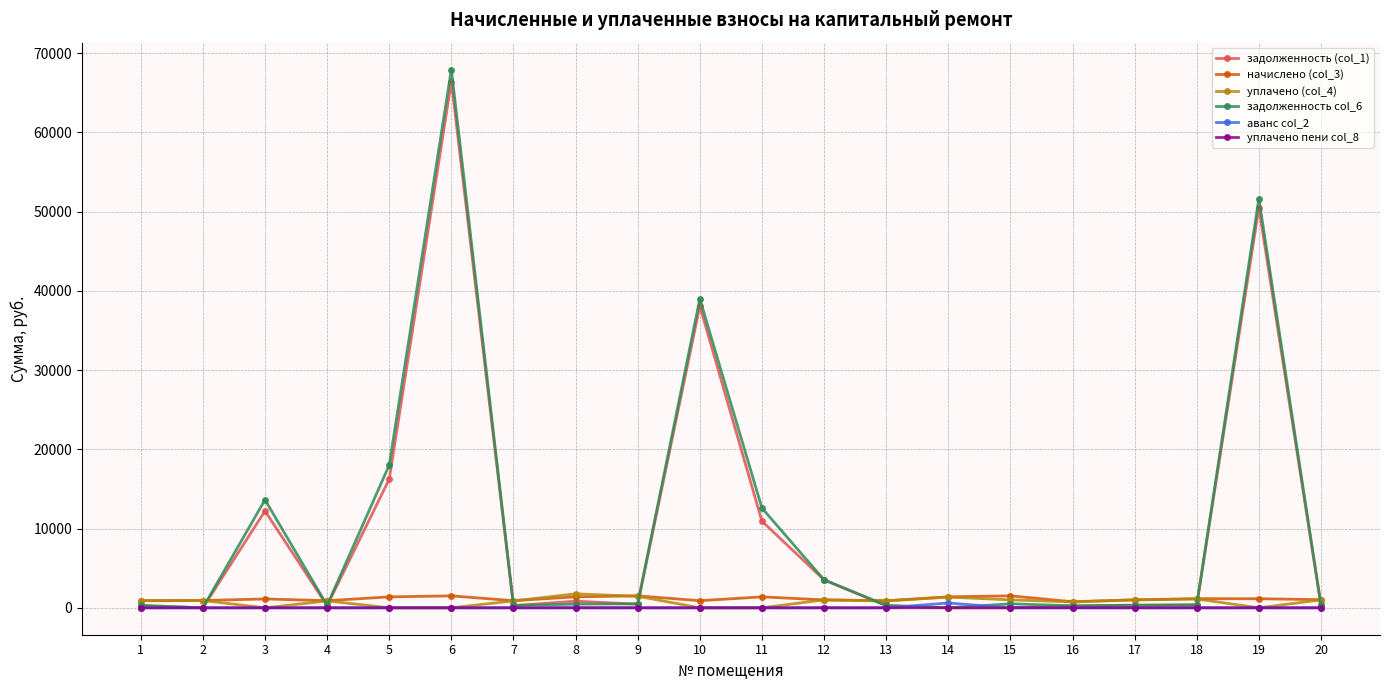

What are all the series names shown in the legend?

задолженность (col_1), начислено (col_3), уплачено (col_4), задолженность col_6, аванс col_2, уплачено пени col_8